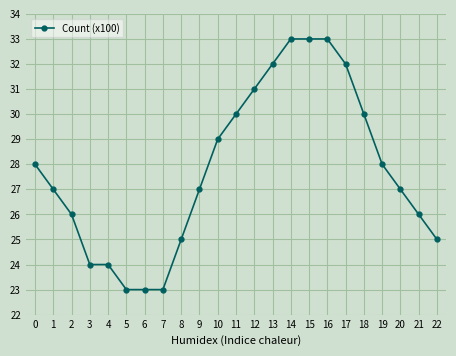

What is the value of the 14th point from the left?

32